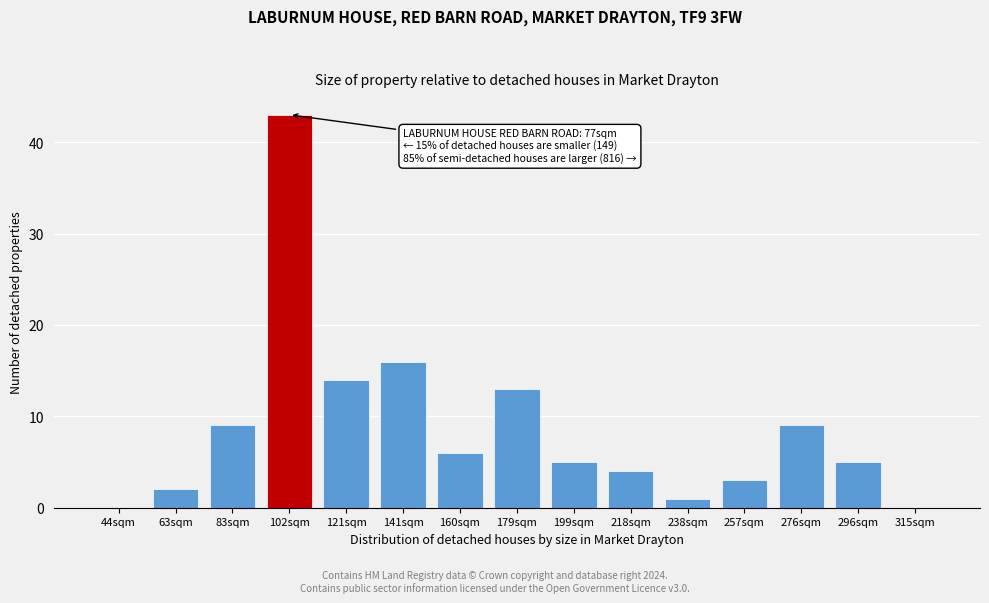

Reading left to right, transcribe all the data shown in this chart.

44sqm=0	63sqm=2	83sqm=9	102sqm=43	121sqm=14	141sqm=16	160sqm=6	179sqm=13	199sqm=5	218sqm=4	238sqm=1	257sqm=3	276sqm=9	296sqm=5	315sqm=0